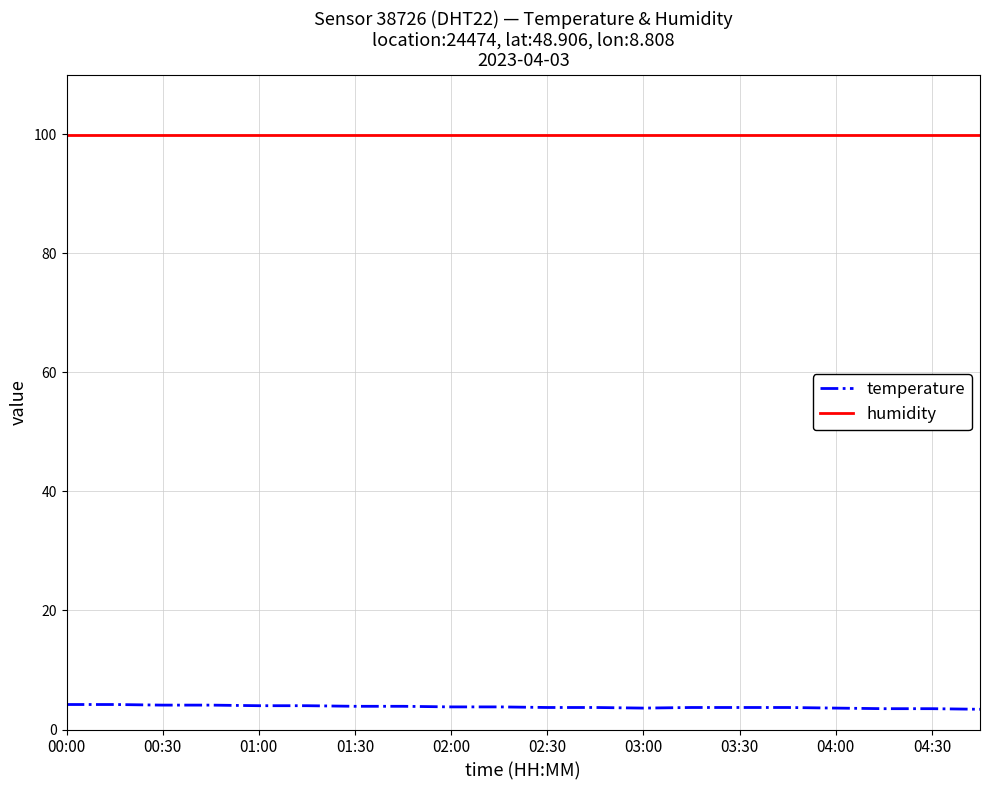

True or false: humidity and temperature intersect in this chart.

False